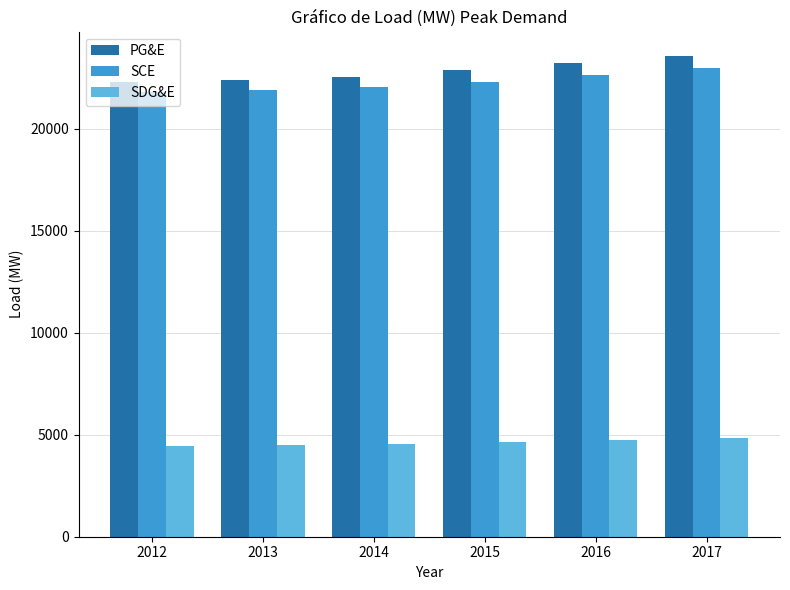

At which category is the sum across all series the highest?

2017